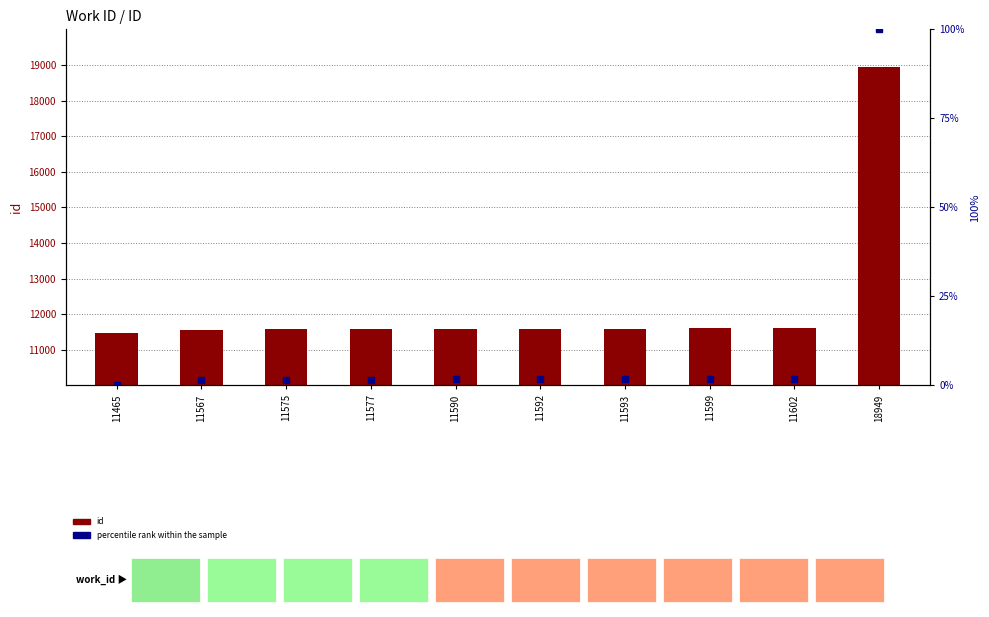

Is it true that the value at 11567 is 20377?

False